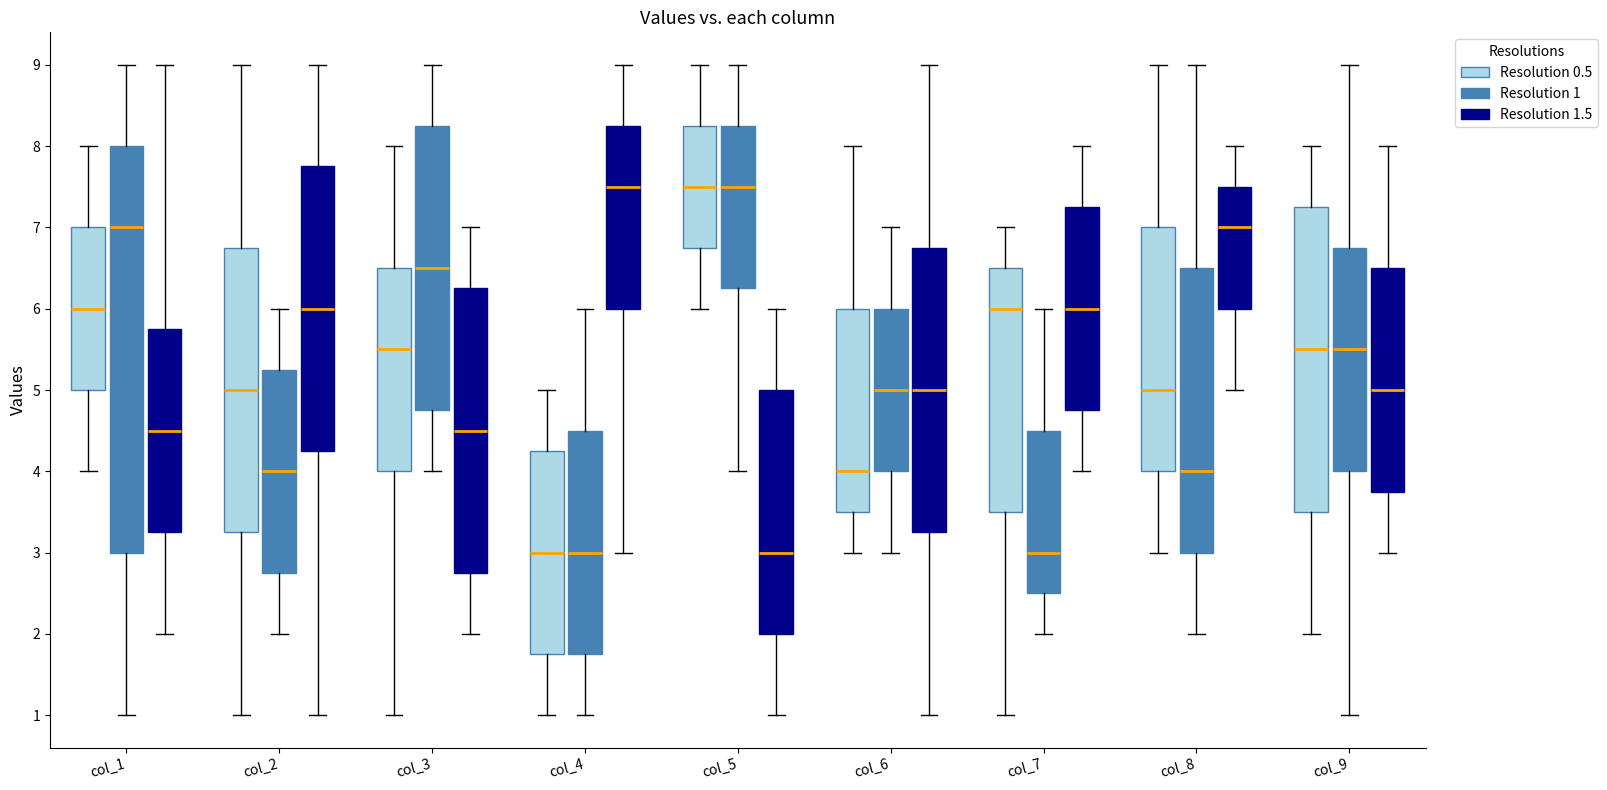

Reading left to right, read every box against the y-axis: the position of its median line, the range the box covers, and the ends of its whiskers. The values are not printed on the chart, so give them approximately, as read against the axis.

col_1 (Resolution 0.5): median 6.0, box 5.0 to 7.0, whiskers 4.0 to 8.0
col_1 (Resolution 1): median 7.0, box 3.0 to 8.0, whiskers 1.0 to 9.0
col_1 (Resolution 1.5): median 4.5, box 3.3 to 5.8, whiskers 2.0 to 9.0
col_2 (Resolution 0.5): median 5.0, box 3.3 to 6.8, whiskers 1.0 to 9.0
col_2 (Resolution 1): median 4.0, box 2.8 to 5.3, whiskers 2.0 to 6.0
col_2 (Resolution 1.5): median 6.0, box 4.3 to 7.8, whiskers 1.0 to 9.0
col_3 (Resolution 0.5): median 5.5, box 4.0 to 6.5, whiskers 1.0 to 8.0
col_3 (Resolution 1): median 6.5, box 4.8 to 8.3, whiskers 4.0 to 9.0
col_3 (Resolution 1.5): median 4.5, box 2.8 to 6.3, whiskers 2.0 to 7.0
col_4 (Resolution 0.5): median 3.0, box 1.8 to 4.3, whiskers 1.0 to 5.0
col_4 (Resolution 1): median 3.0, box 1.8 to 4.5, whiskers 1.0 to 6.0
col_4 (Resolution 1.5): median 7.5, box 6.0 to 8.3, whiskers 3.0 to 9.0
col_5 (Resolution 0.5): median 7.5, box 6.8 to 8.3, whiskers 6.0 to 9.0
col_5 (Resolution 1): median 7.5, box 6.3 to 8.3, whiskers 4.0 to 9.0
col_5 (Resolution 1.5): median 3.0, box 2.0 to 5.0, whiskers 1.0 to 6.0
col_6 (Resolution 0.5): median 4.0, box 3.5 to 6.0, whiskers 3.0 to 8.0
col_6 (Resolution 1): median 5.0, box 4.0 to 6.0, whiskers 3.0 to 7.0
col_6 (Resolution 1.5): median 5.0, box 3.3 to 6.8, whiskers 1.0 to 9.0
col_7 (Resolution 0.5): median 6.0, box 3.5 to 6.5, whiskers 1.0 to 7.0
col_7 (Resolution 1): median 3.0, box 2.5 to 4.5, whiskers 2.0 to 6.0
col_7 (Resolution 1.5): median 6.0, box 4.8 to 7.3, whiskers 4.0 to 8.0
col_8 (Resolution 0.5): median 5.0, box 4.0 to 7.0, whiskers 3.0 to 9.0
col_8 (Resolution 1): median 4.0, box 3.0 to 6.5, whiskers 2.0 to 9.0
col_8 (Resolution 1.5): median 7.0, box 6.0 to 7.5, whiskers 5.0 to 8.0
col_9 (Resolution 0.5): median 5.5, box 3.5 to 7.3, whiskers 2.0 to 8.0
col_9 (Resolution 1): median 5.5, box 4.0 to 6.8, whiskers 1.0 to 9.0
col_9 (Resolution 1.5): median 5.0, box 3.8 to 6.5, whiskers 3.0 to 8.0